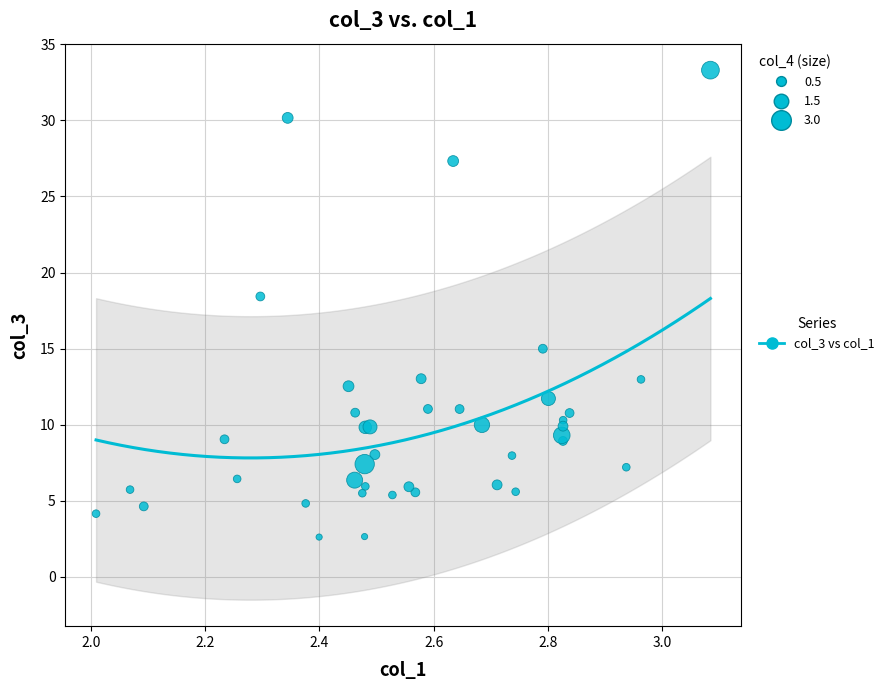

What Y value in the scatter plot is closest to 17?

18.4